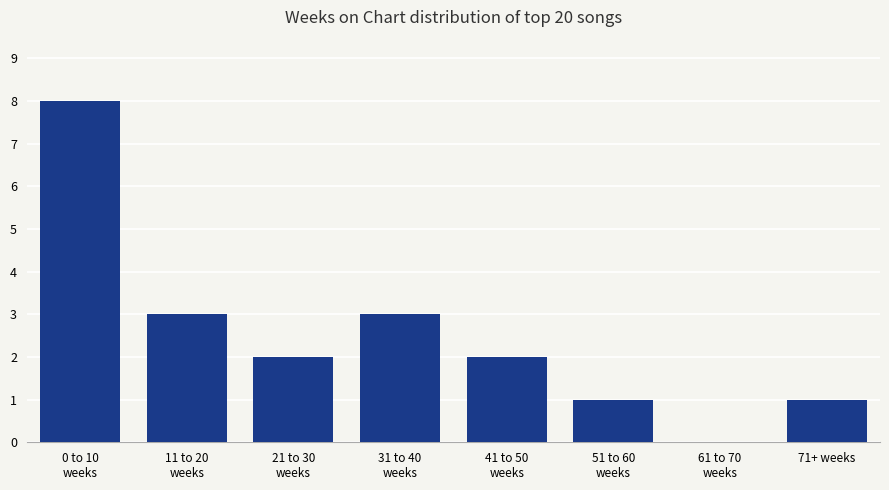

How many values are between 1 and 3?

6